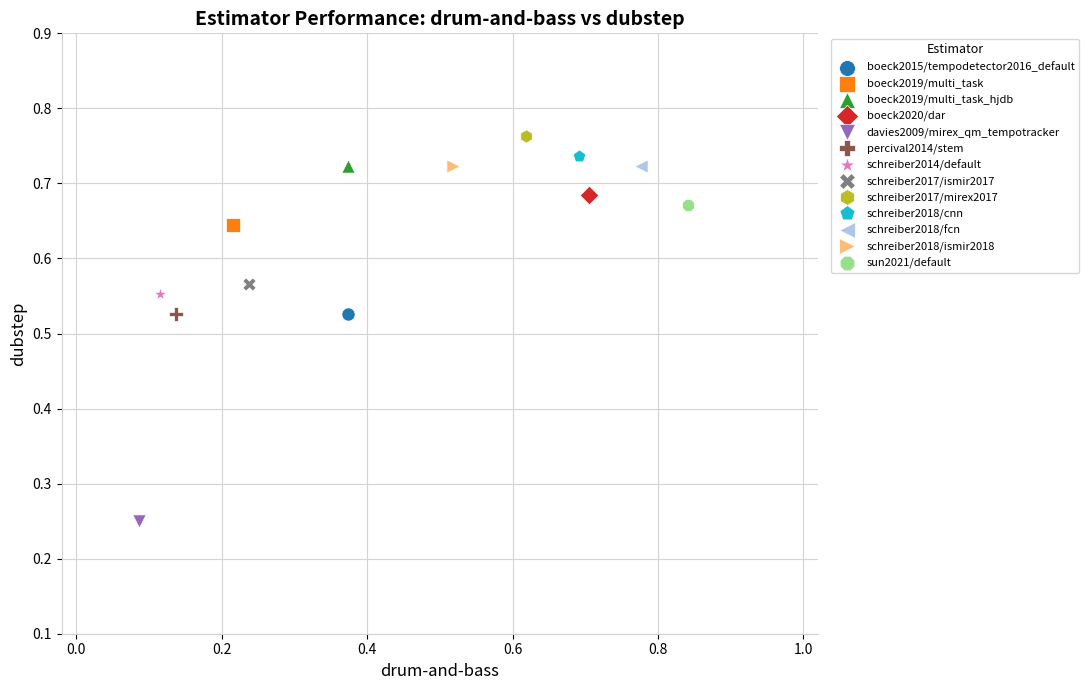

Which series contains the lowest Y value?

davies2009/mirex_qm_tempotracker